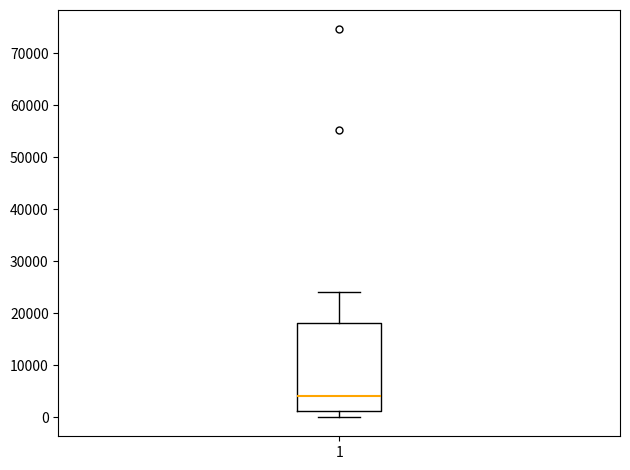

Transcribe this box plot: give where the median line is, the range the box spans, and where the two whiskers end, as read against the y-axis. The values are not printed on the chart, so give them approximately, as read against the axis.

median 4000, box 1000 to 18000, whiskers 0 to 24000